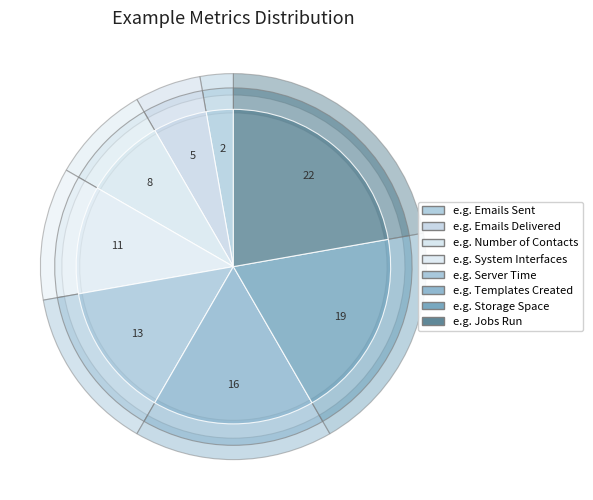

The e.g. Number of Contacts slice represents 8% of the pie. True or false?

True